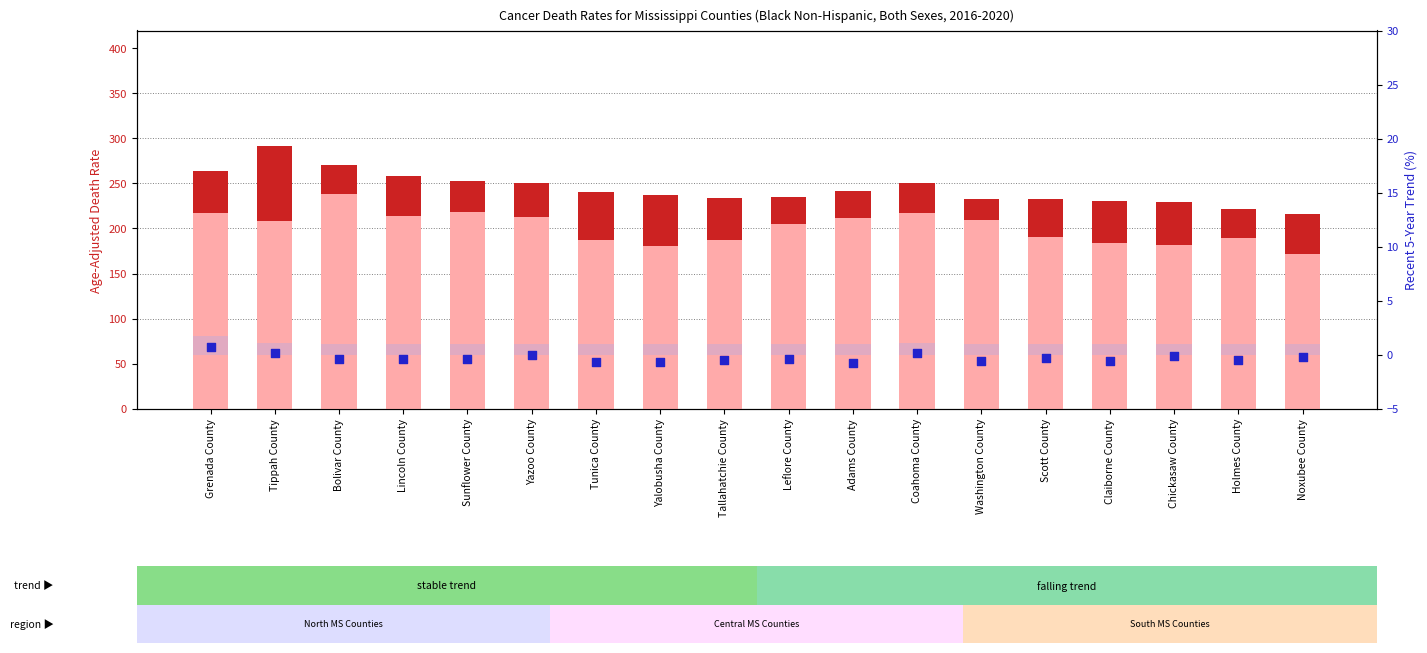

At how many categories does at least one series exceed 59?

18